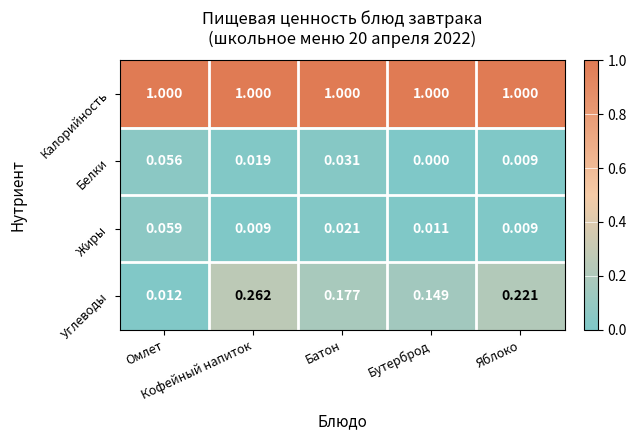

Which series has the largest total across all categories?

Калорийность